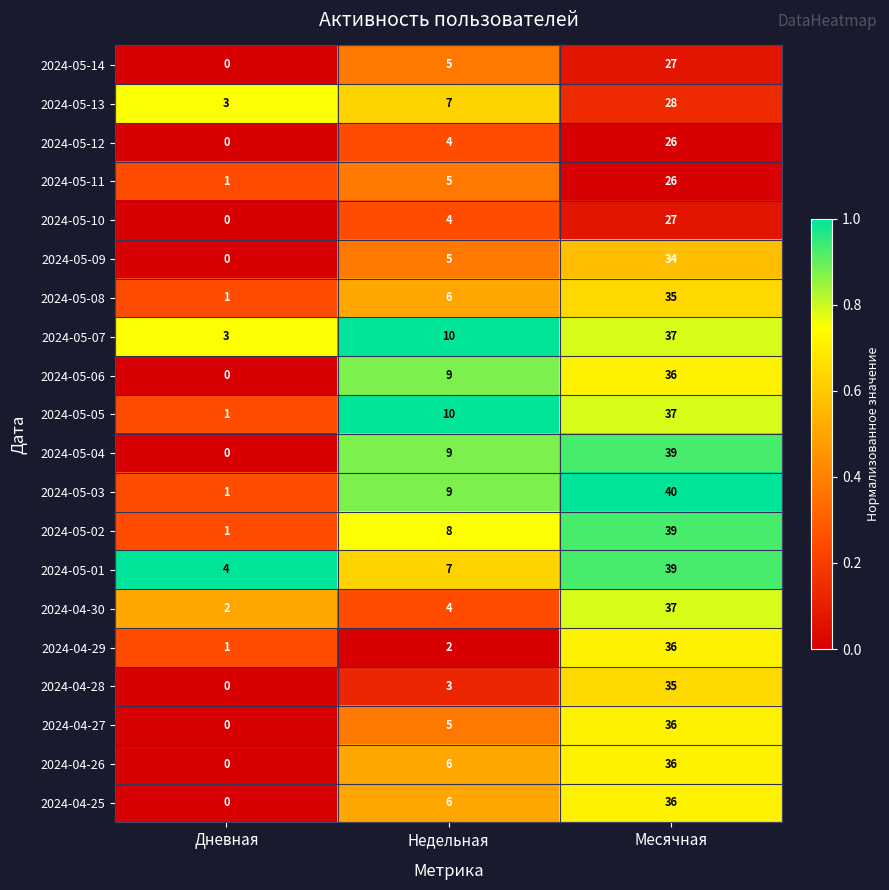

List the labels in order of 2024-05-04 value, smallest first.

Дневная, Недельная, Месячная